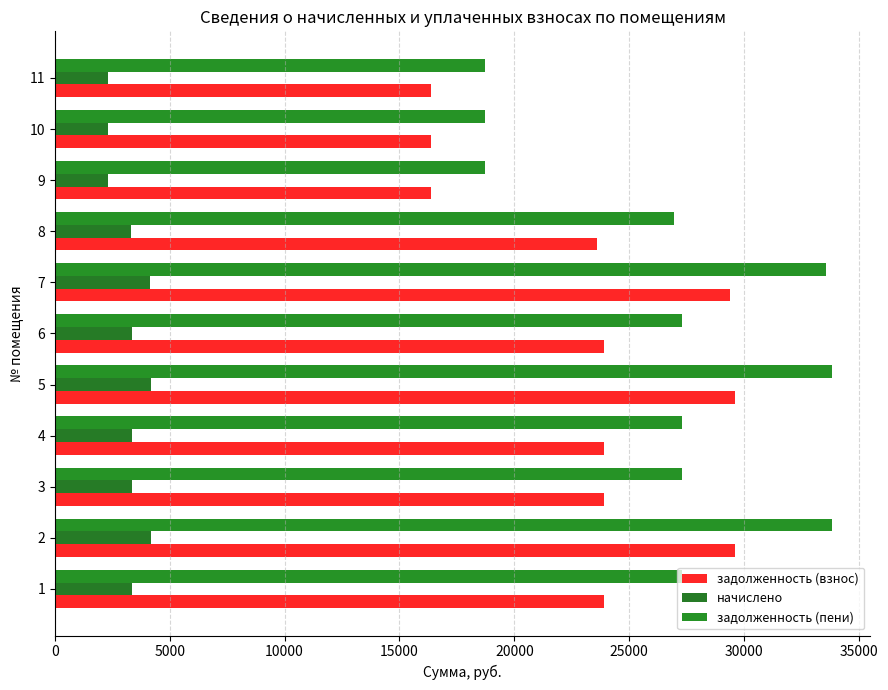

What is the minimum value for задолженность (пени)?

18701.4